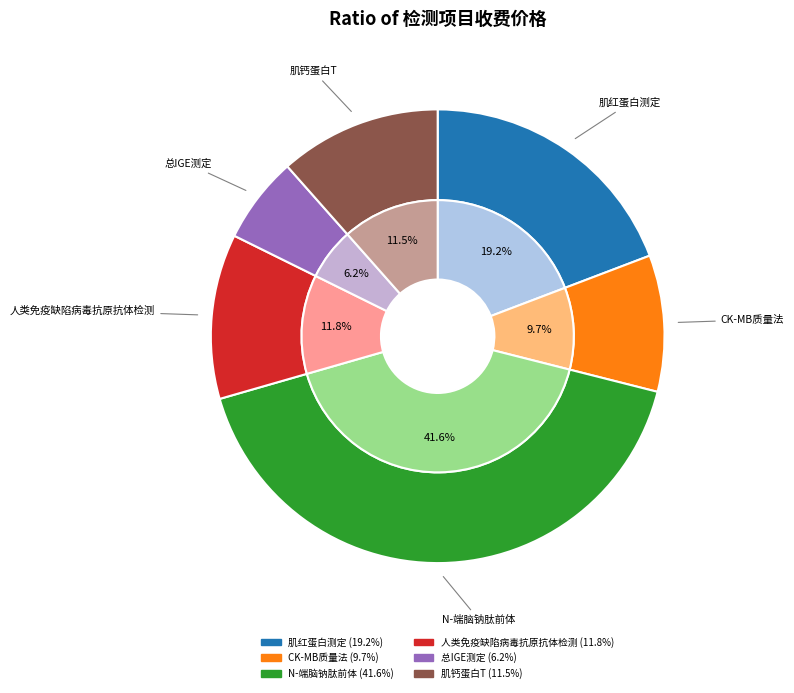

To the nearest percent, what portion does 总IGE测定 represent?

6%